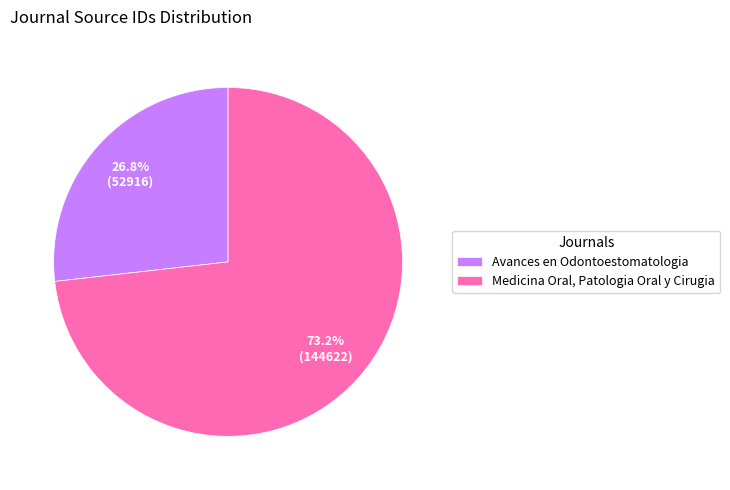

Combined, do Avances en Odontoestomatologia and Medicina Oral, Patologia Oral y Cirugia account for over 50%?

Yes